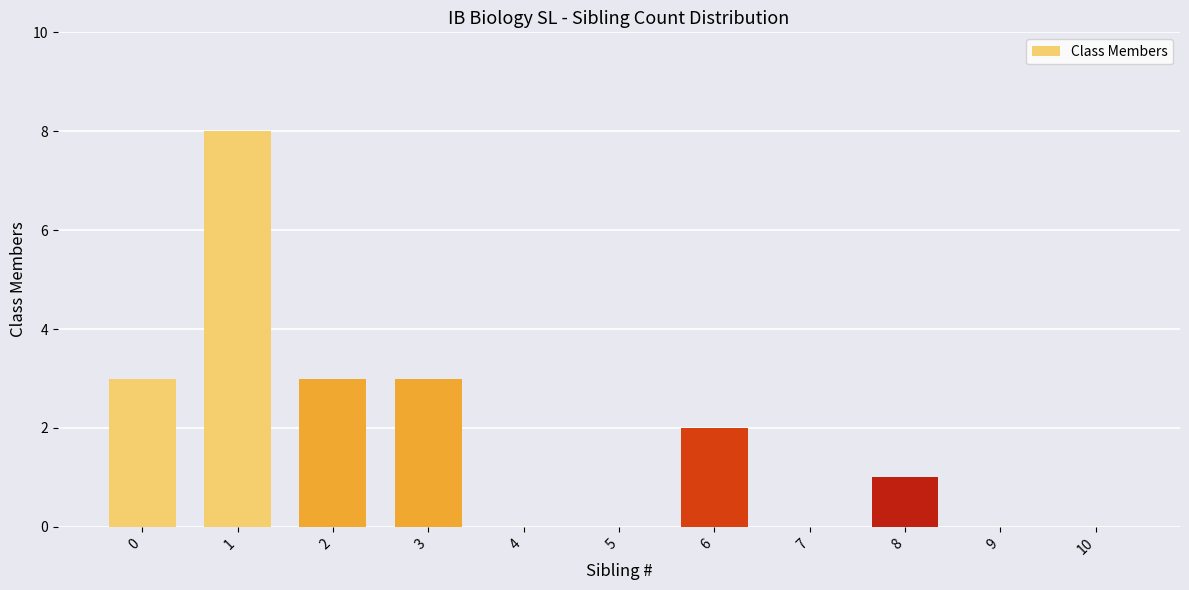

What is the change in value from 8 to 10?

-1